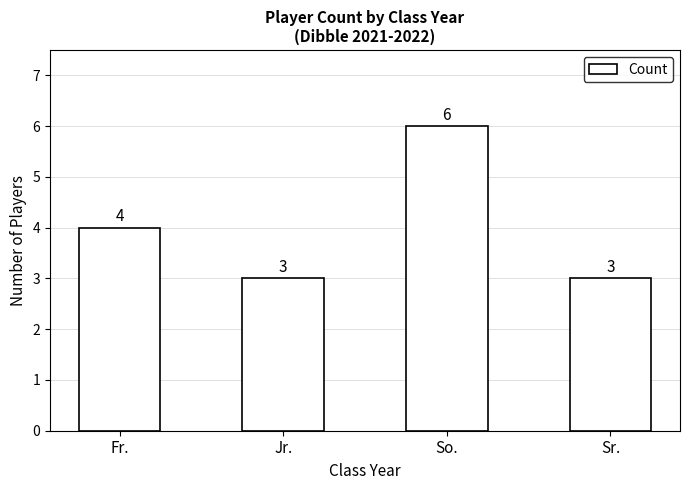

Which label corresponds to the largest value in the chart?

So.